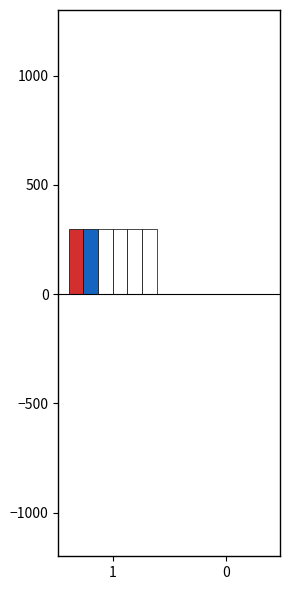

How many groups of bars are there?

2